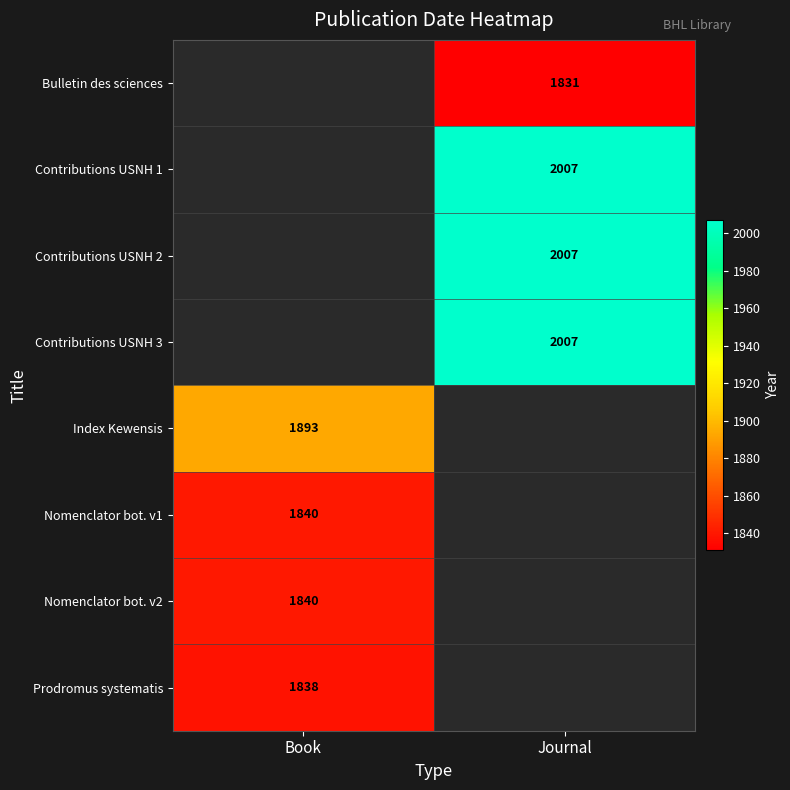

Is it true that Nomenclator bot. v1 equals 1840 at Book?

True